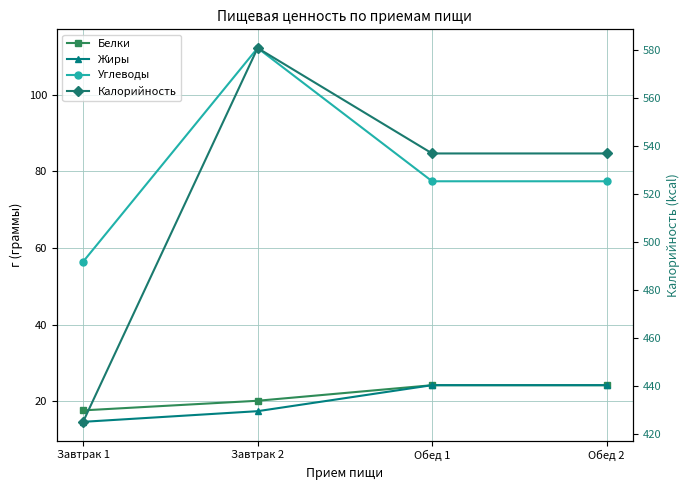

At which category is the sum across all series the highest?

Завтрак 2